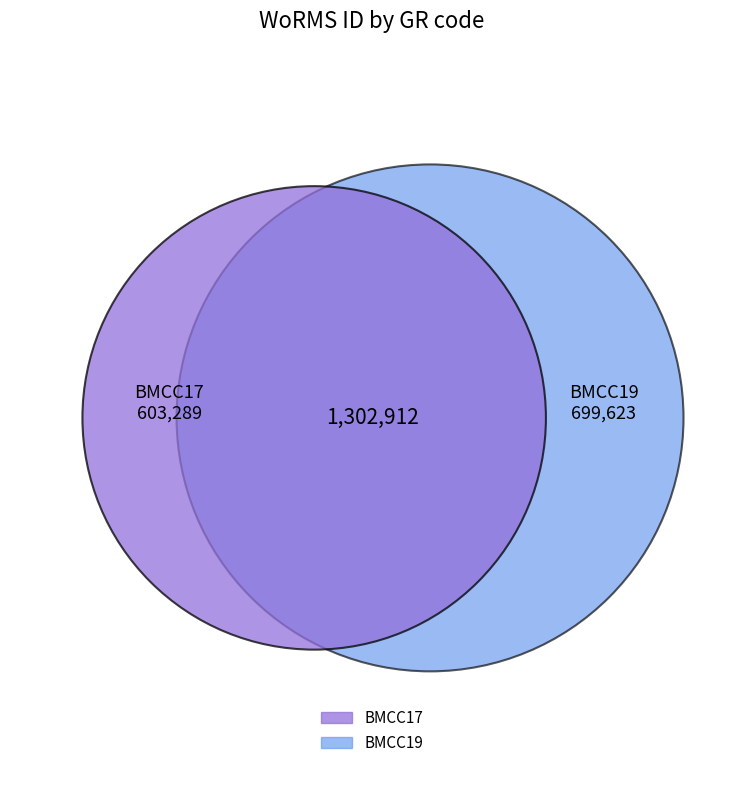

To the nearest percent, what portion does BMCC19 represent?

54%